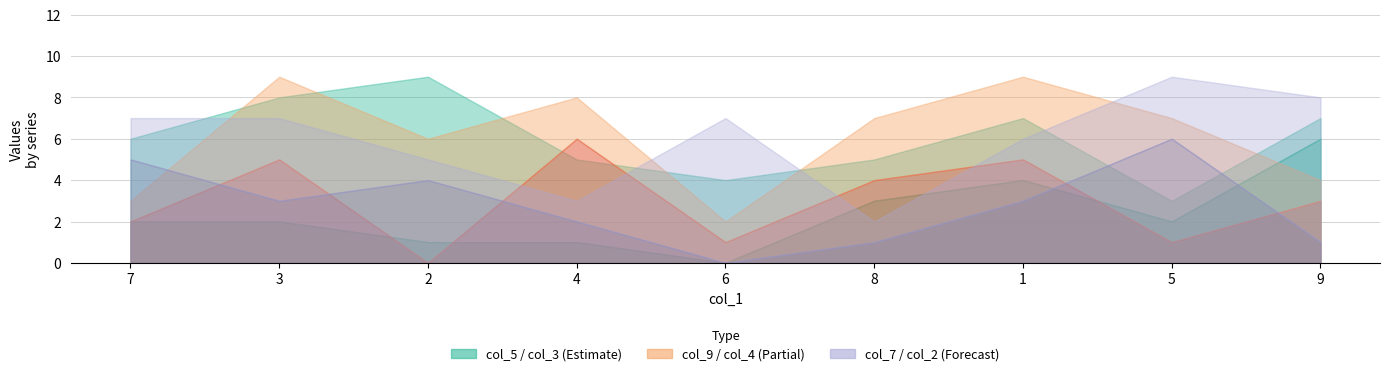

How many lines are shown in the chart?

6